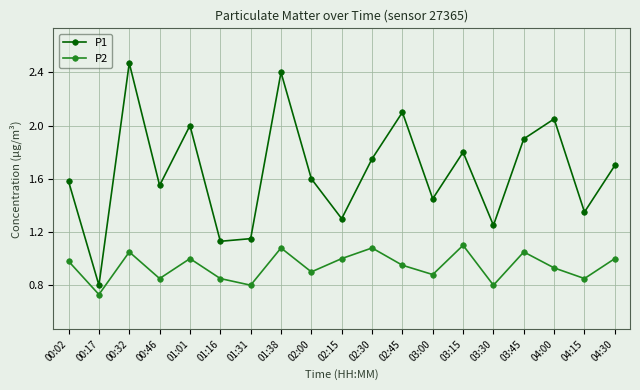

True or false: P1 has a value of 1.4 at 00:17.

False